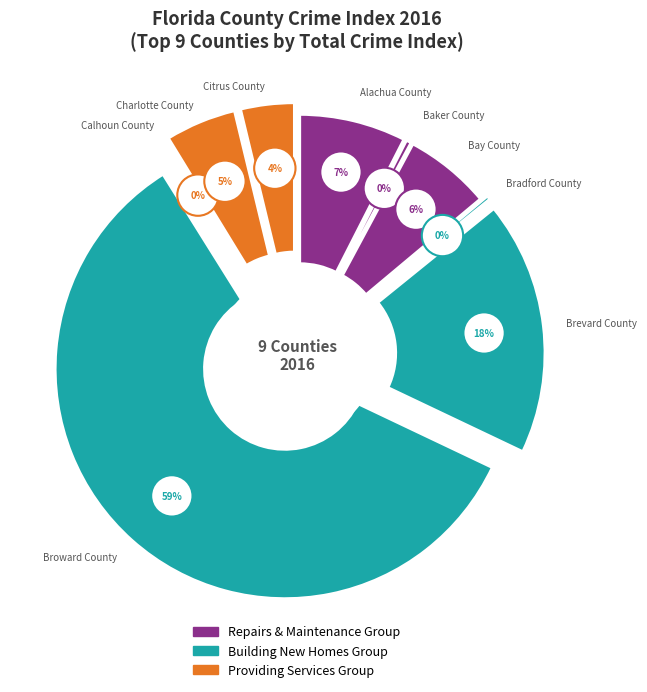

How many slices are in this pie chart?

9